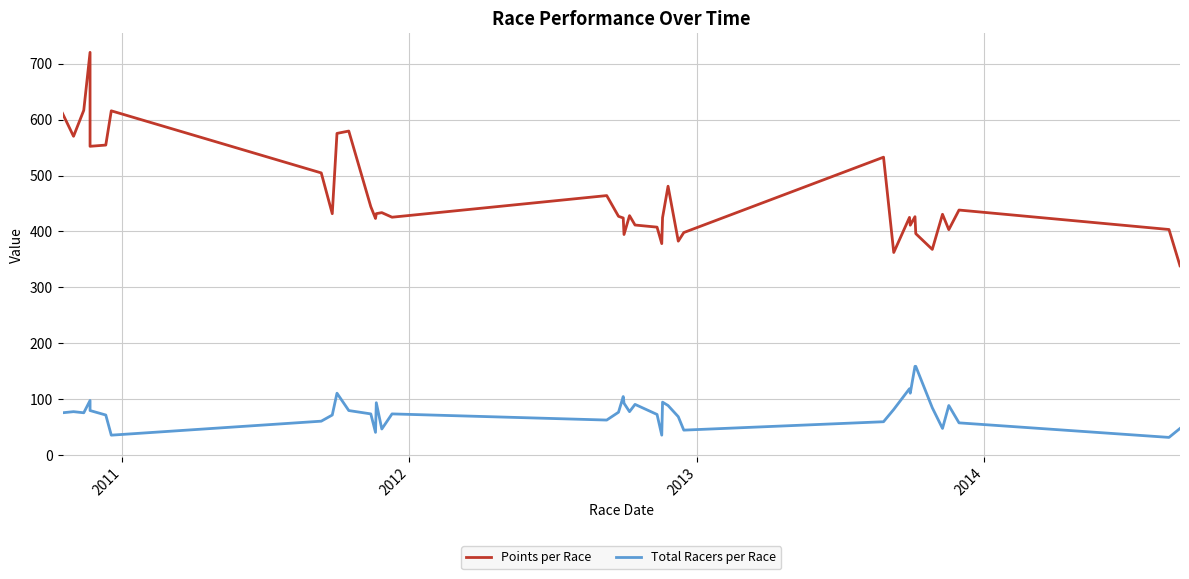

What is the value of the Points per Race point at the 22nd from the left?

411.5